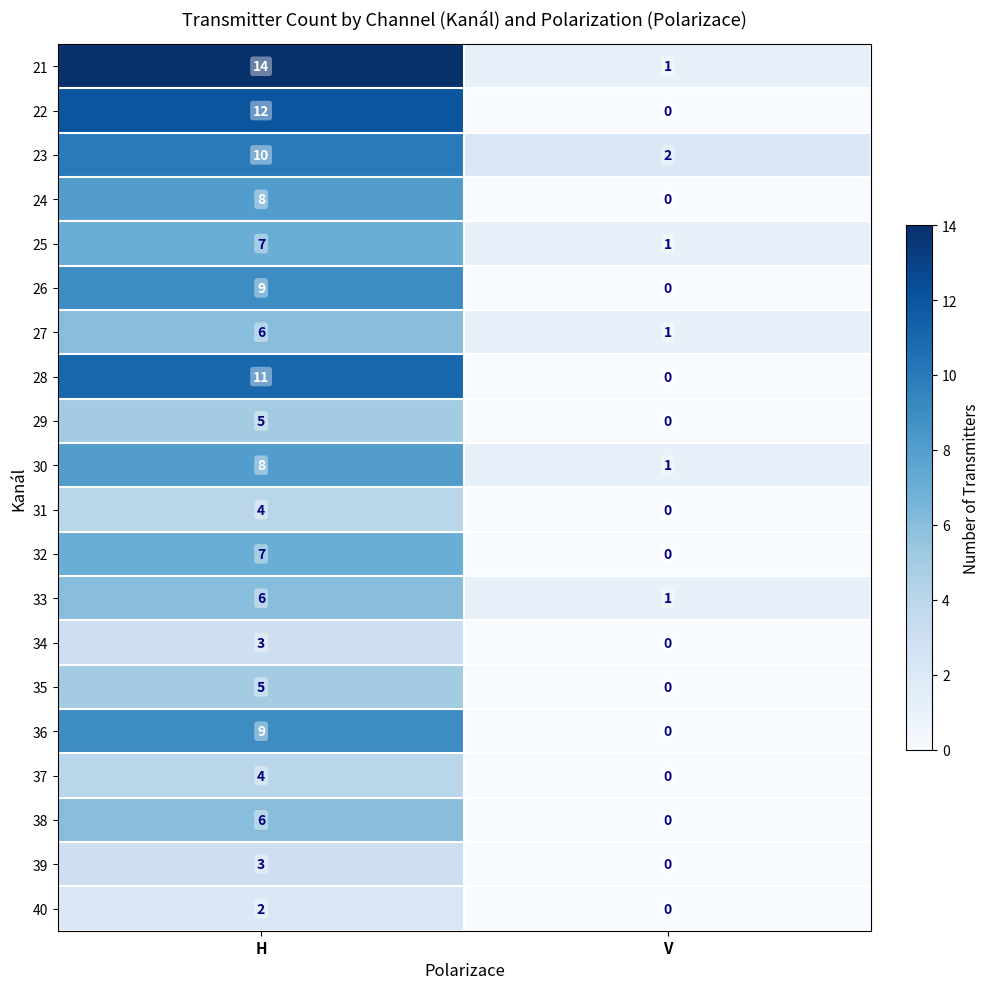

What is the average value of the 21 series?

8